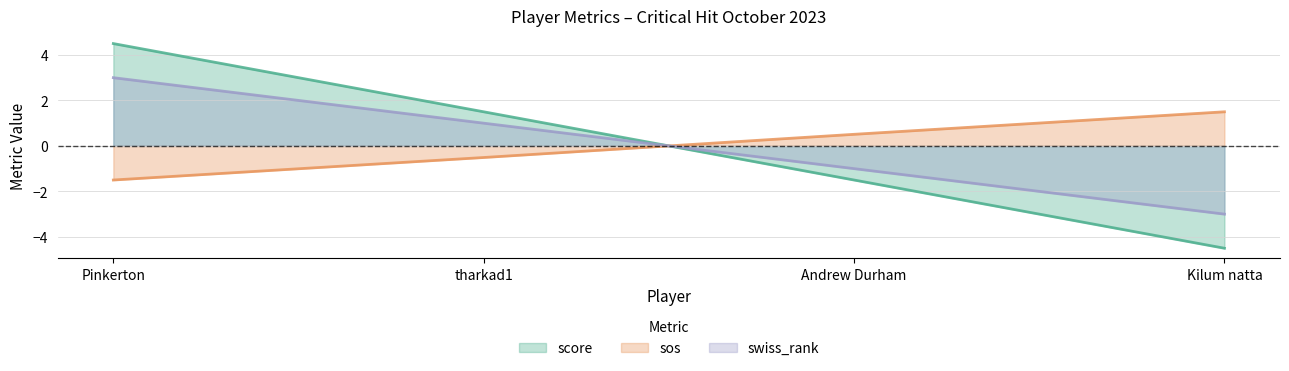

Which series has the largest total across all categories?

score